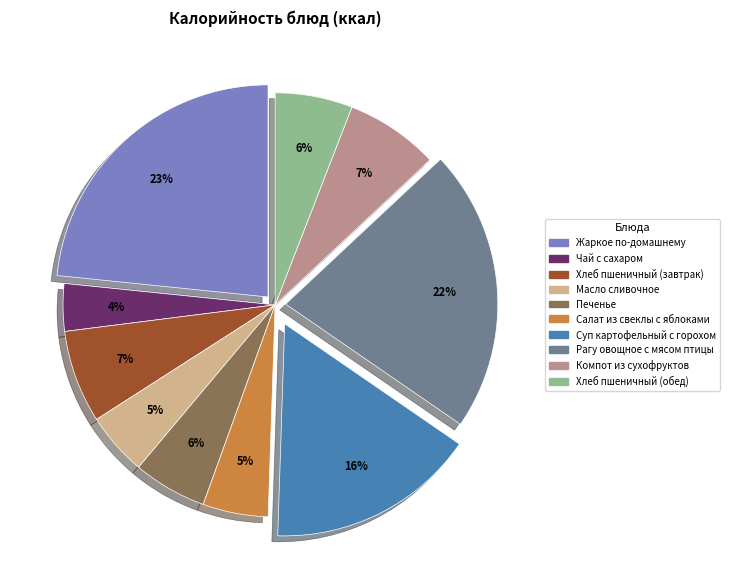

Is Чай с сахаром the majority of the pie?

No